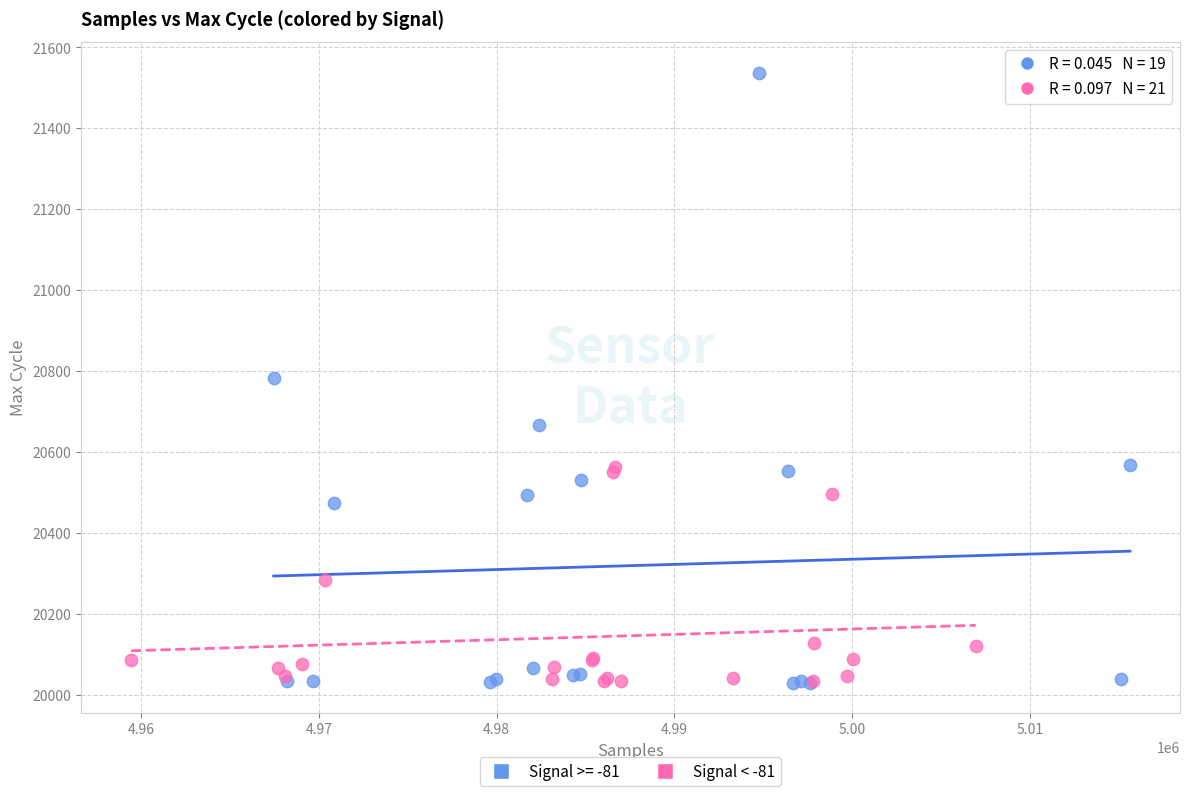

Which series has the widest spread of Y values?

Signal >= -81